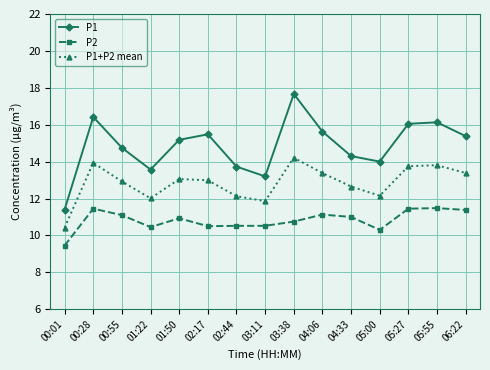

What is the total value across all series at 04:06?

40.1